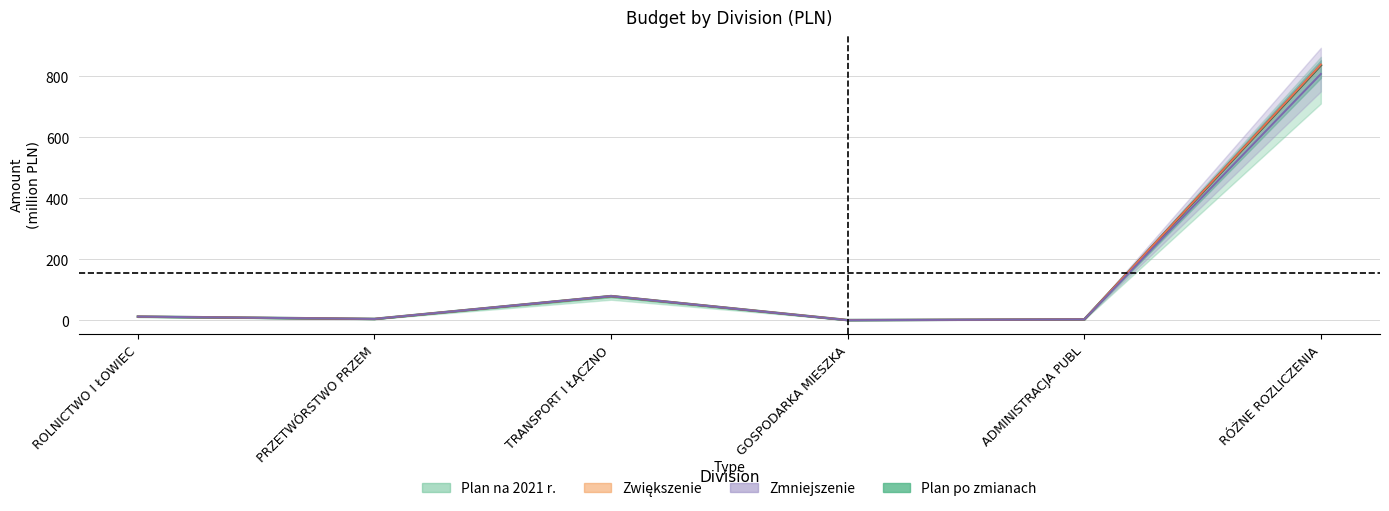

Which series has the largest range (max minus min)?

Plan na 2021 r.